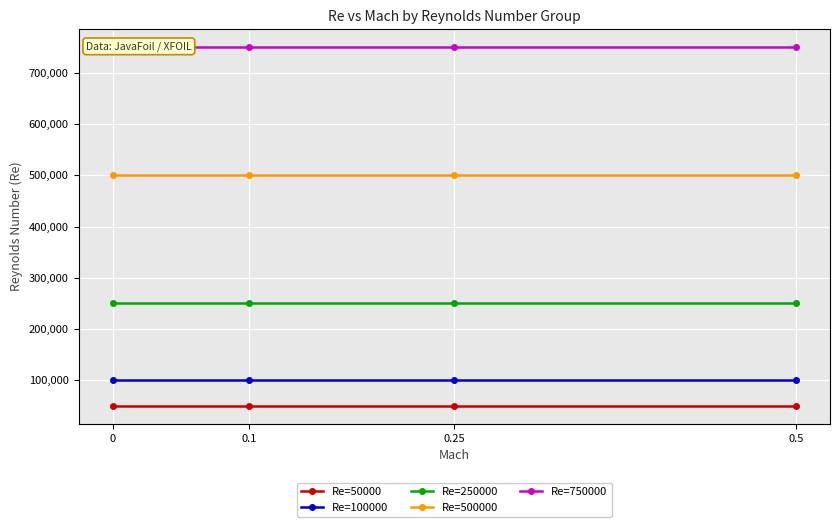

What position from the left is 0?

1